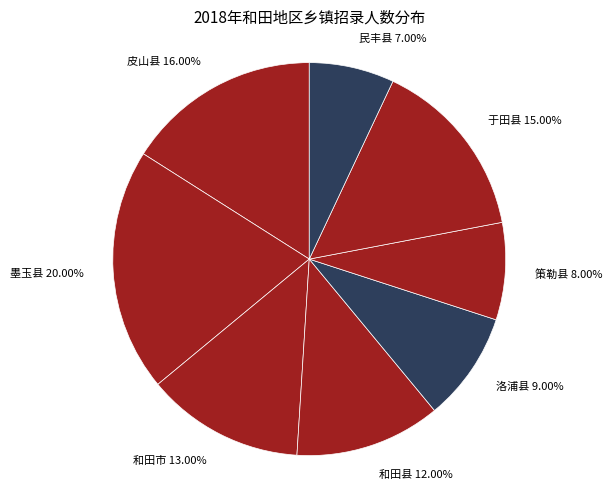

Rank the categories by value from highest to lowest.

墨玉县, 皮山县, 于田县, 和田市, 和田县, 洛浦县, 策勒县, 民丰县